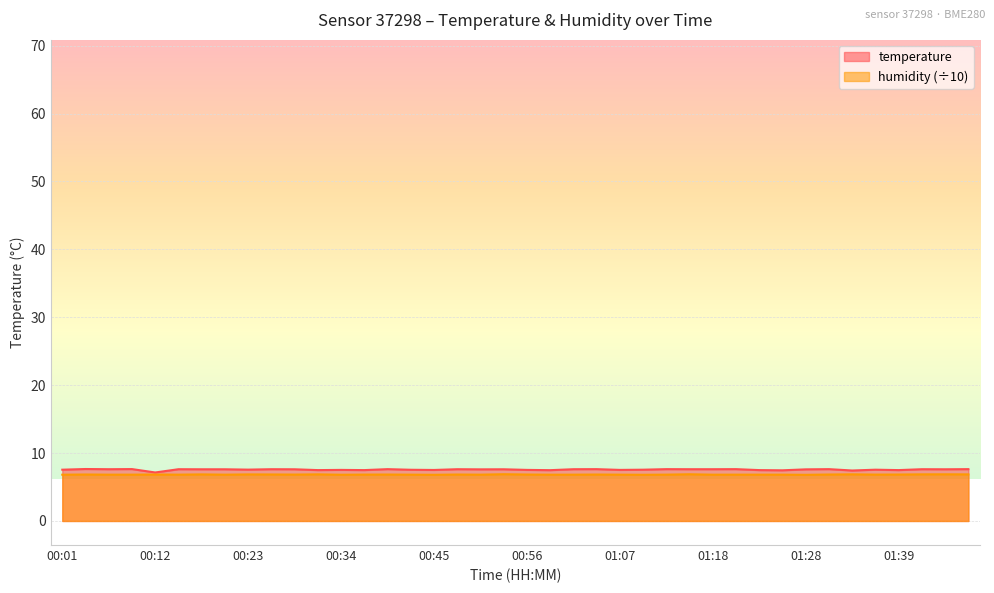

Is it true that humidity equals 6.8 at 00:12?

True